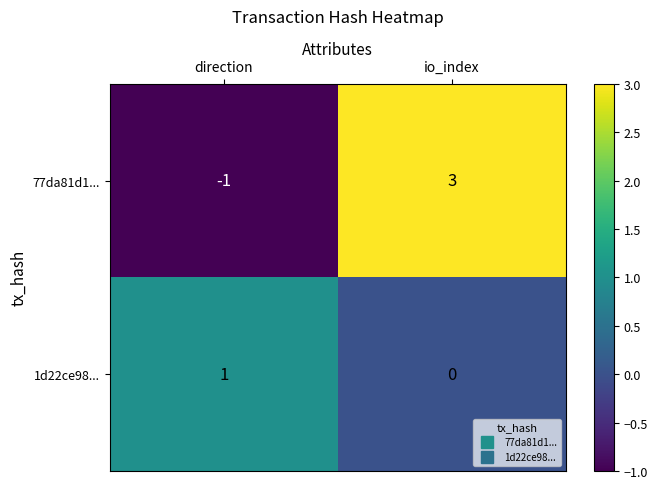

Where is 77da81d1... nearest to the value 1?

direction